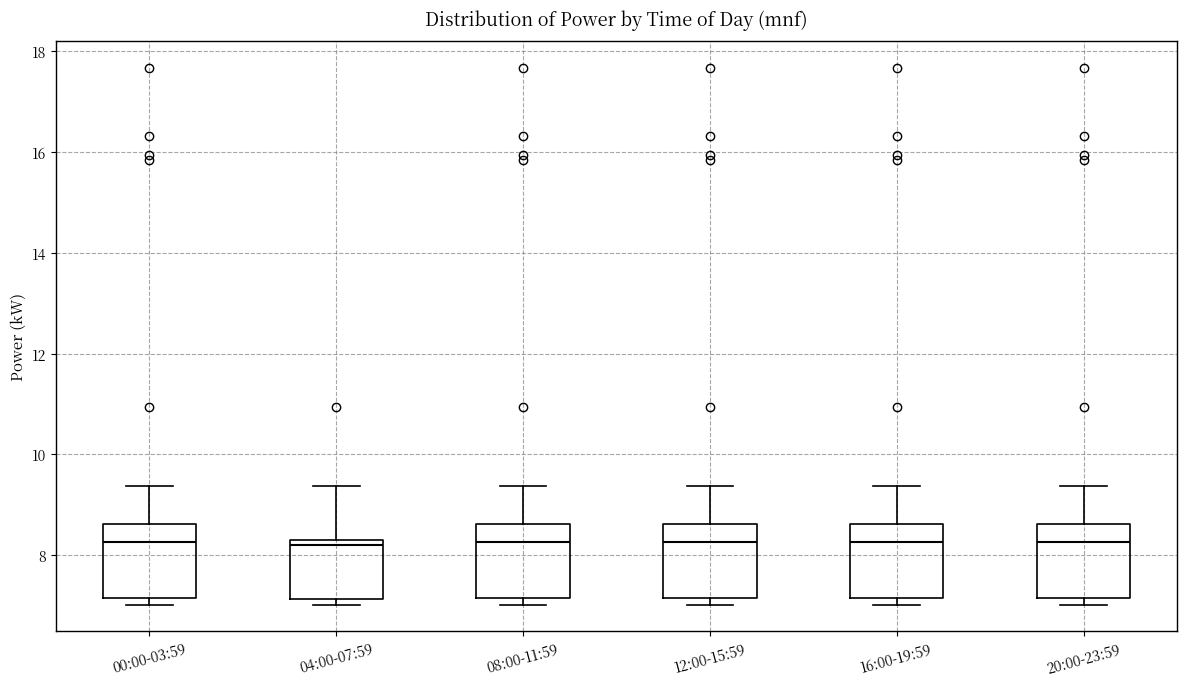

Reading left to right, read every box against the y-axis: the position of its median line, the range the box covers, and the ends of its whiskers. The values are not printed on the chart, so give them approximately, as read against the axis.

00:00-03:59: median 8.2, box 7.2 to 8.6, whiskers 7.0 to 9.4
04:00-07:59: median 8.2, box 7.2 to 8.4, whiskers 7.0 to 9.4
08:00-11:59: median 8.2, box 7.2 to 8.6, whiskers 7.0 to 9.4
12:00-15:59: median 8.2, box 7.2 to 8.6, whiskers 7.0 to 9.4
16:00-19:59: median 8.2, box 7.2 to 8.6, whiskers 7.0 to 9.4
20:00-23:59: median 8.2, box 7.2 to 8.6, whiskers 7.0 to 9.4